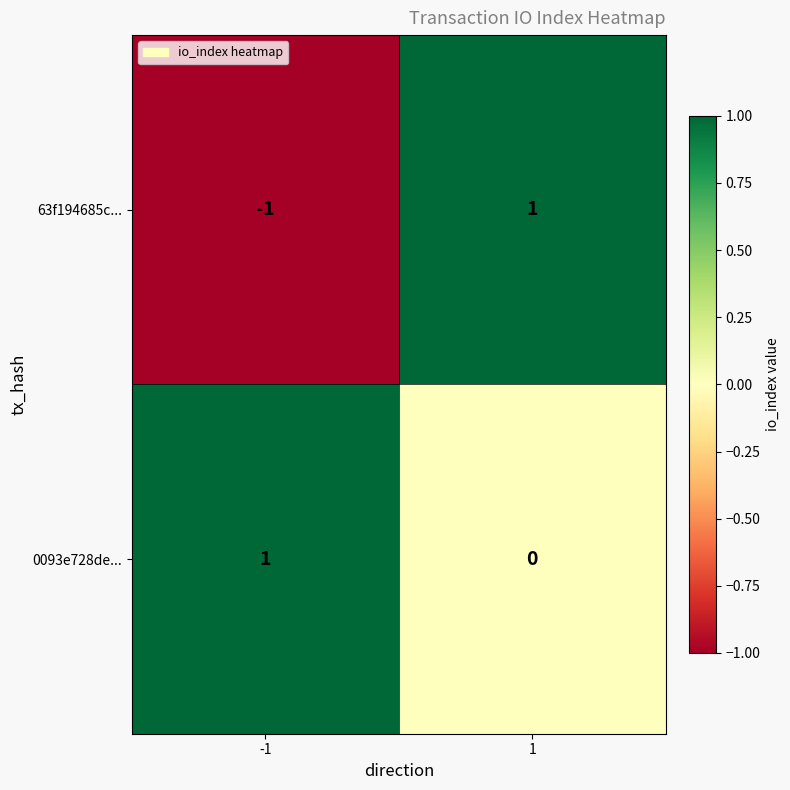

Which category has the lowest value across all series?

-1